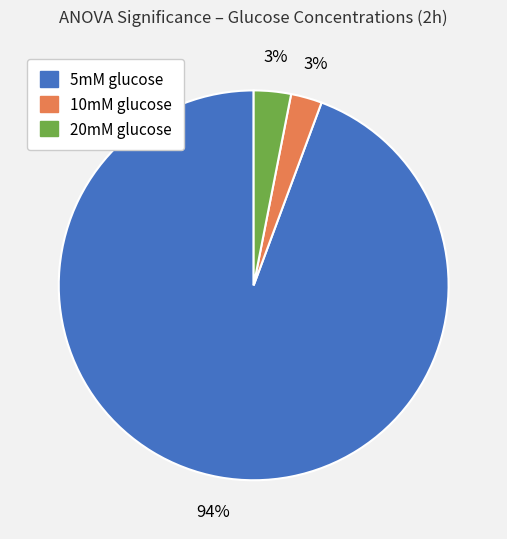

The 5mM glucose slice represents 15% of the pie. True or false?

False